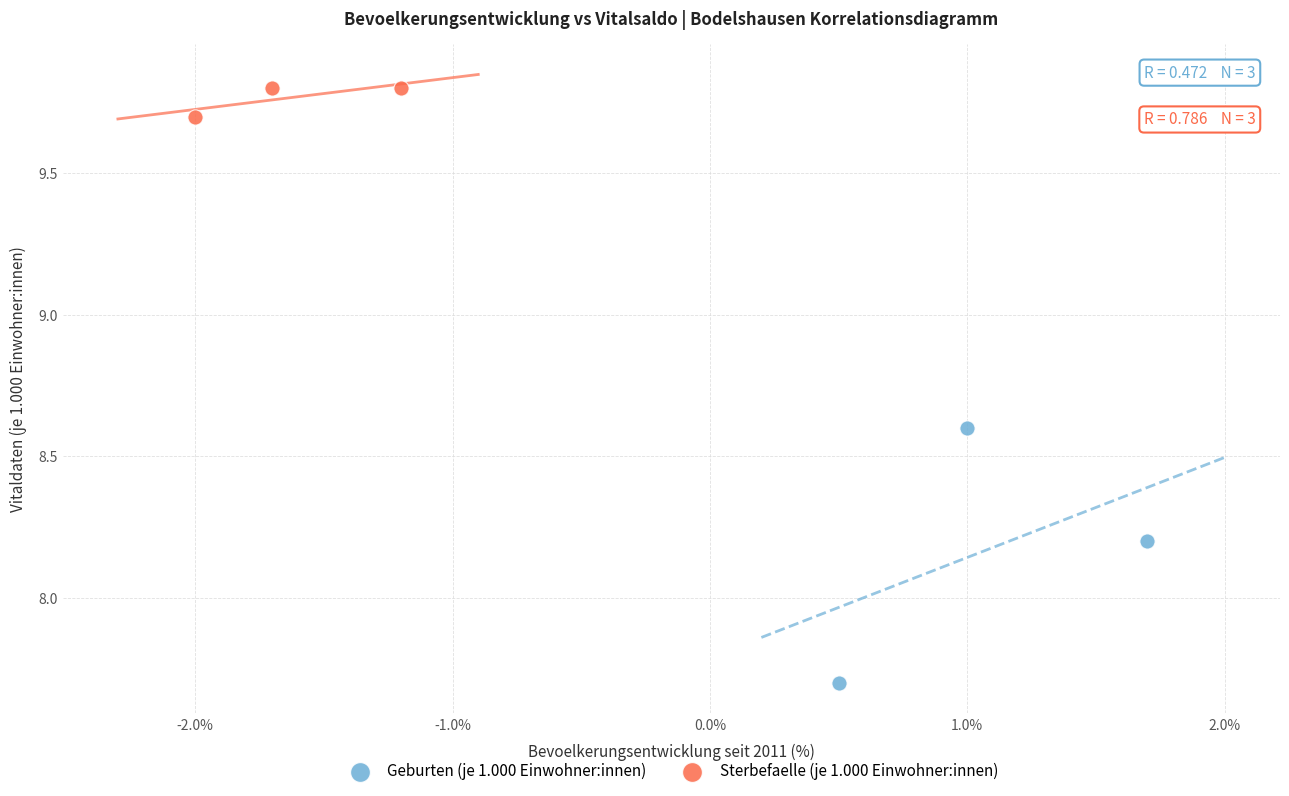

Which series contains the lowest Y value?

Geburten (je 1.000 Einwohner:innen)